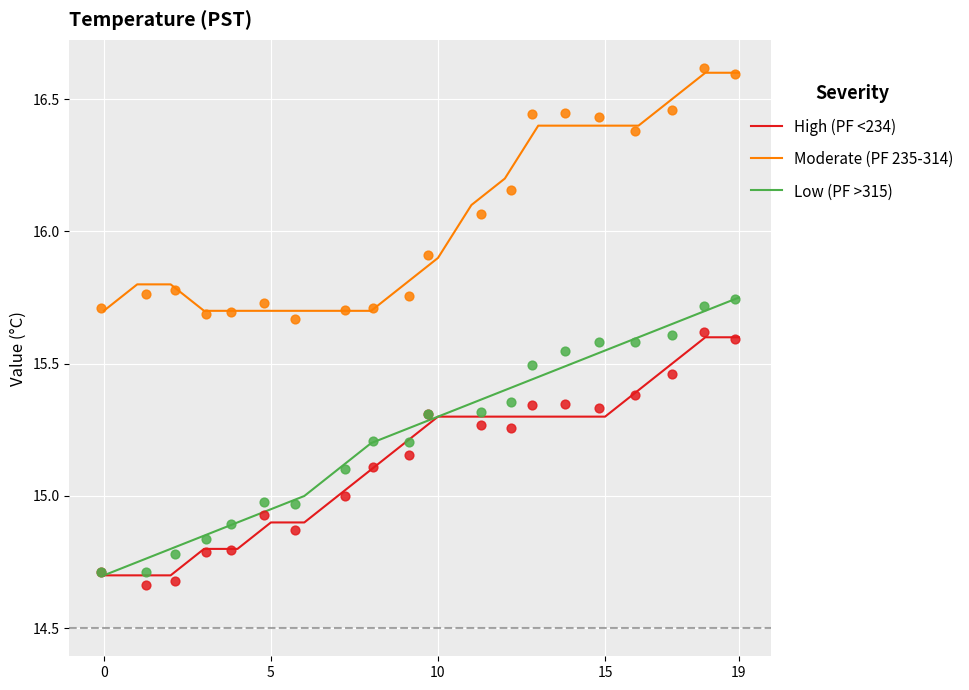

What are all the series names shown in the legend?

High (PF <234), Moderate (PF 235-314), Low (PF >315)